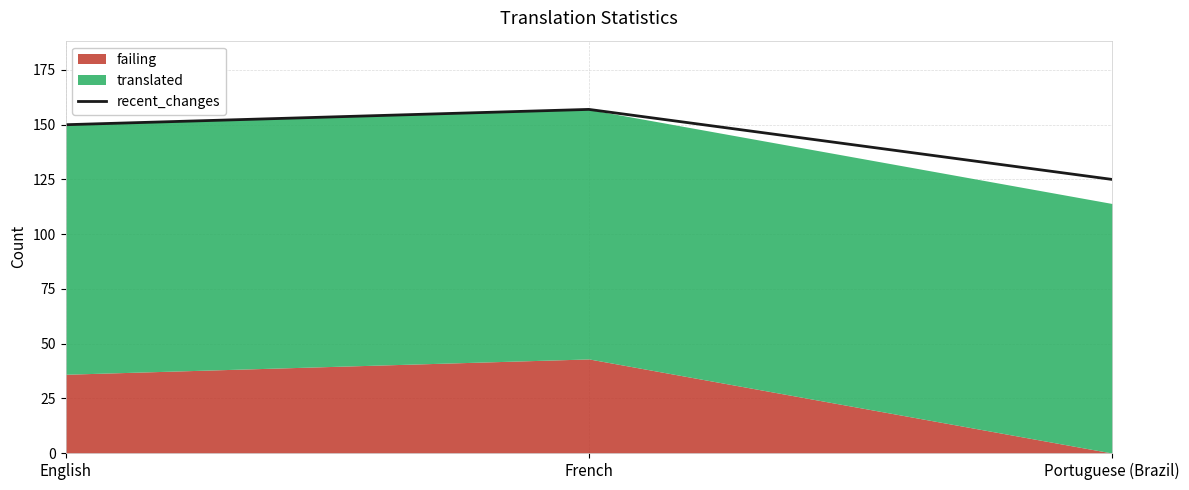

The recent_changes series shows 219 at French. True or false?

False